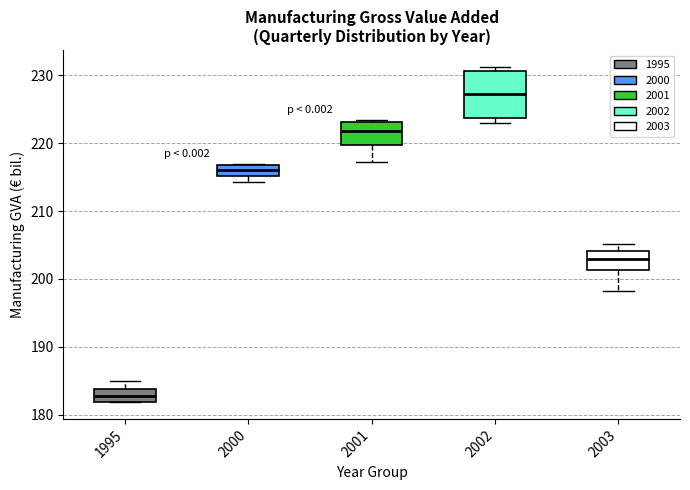

Reading left to right, transcribe this box plot: for each box, give where its median line is, the range the box spans, and where its two whiskers end, as read against the y-axis. The values are not printed on the chart, so give them approximately, as read against the axis.

1995: median 183, box 182 to 184, whiskers 182 to 185
2000: median 216, box 215 to 217, whiskers 214 to 217
2001: median 222, box 220 to 223, whiskers 217 to 223
2002: median 227, box 224 to 231, whiskers 223 to 231 (just above the box's upper edge)
2003: median 203, box 201 to 204, whiskers 198 to 205